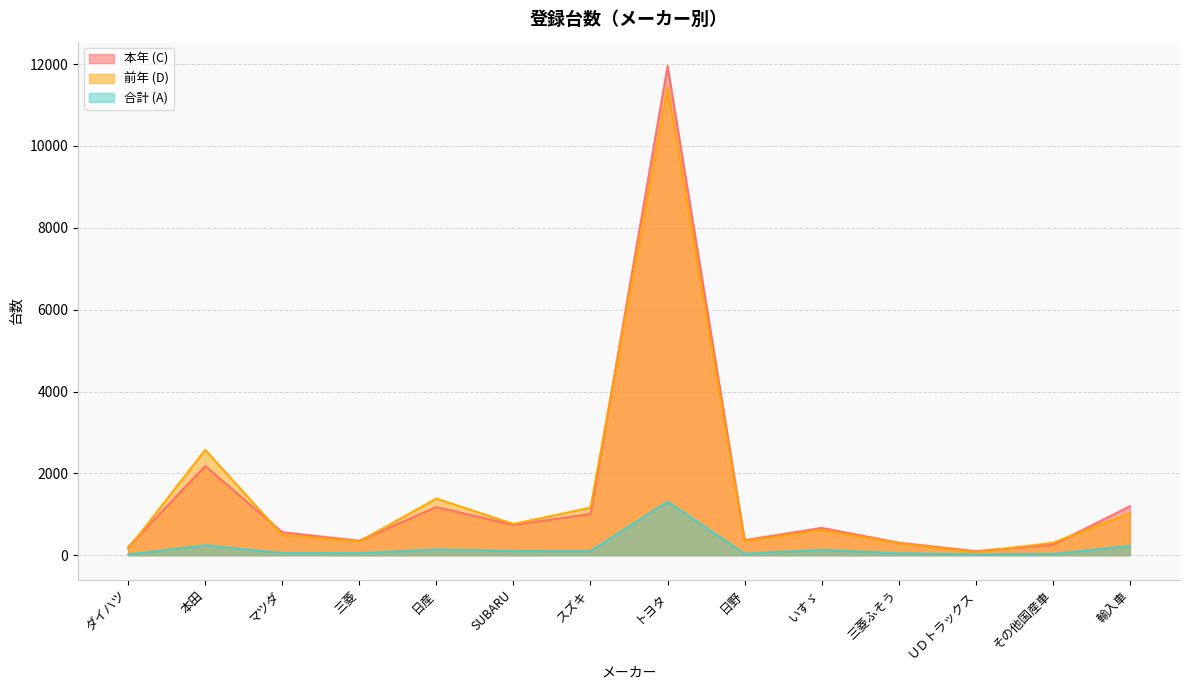

Which label corresponds to the largest value in the chart?

トヨタ